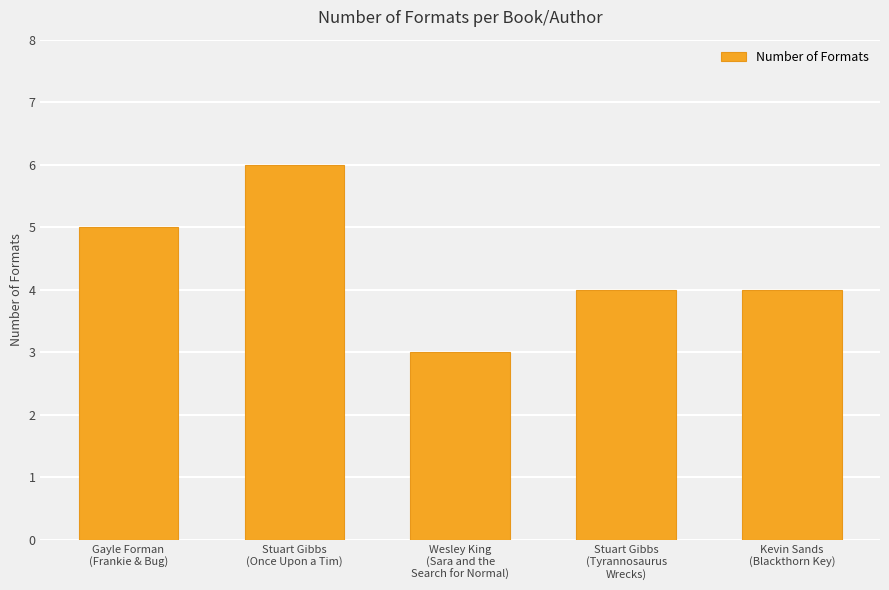

What is the label of the 5th bar from the right?

Gayle Forman
(Frankie & Bug)